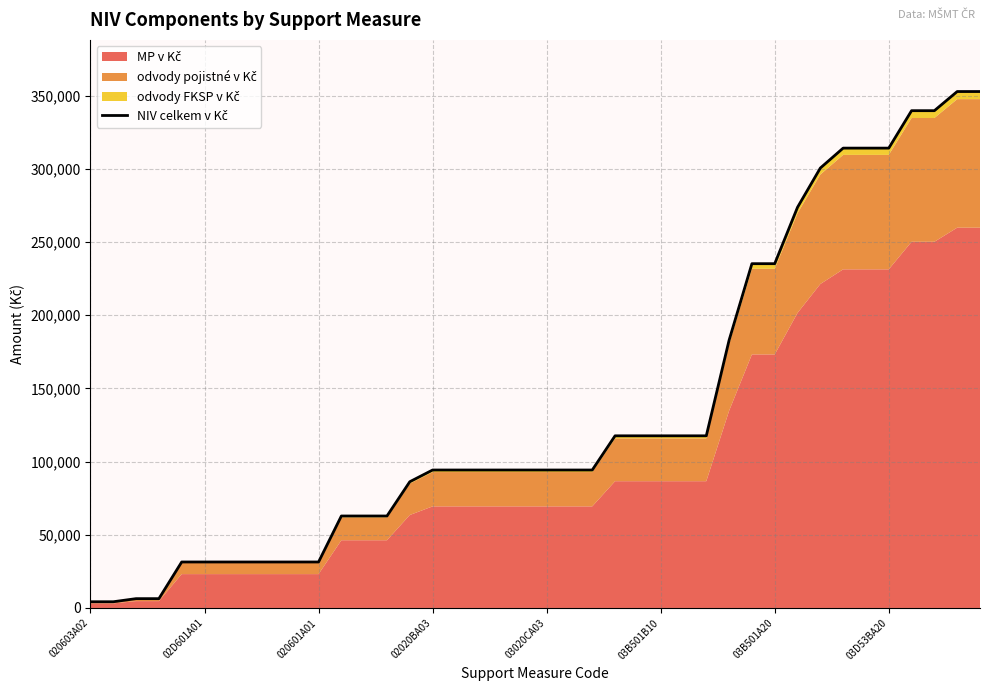

What is the difference between the values at 10 and 17?

62838